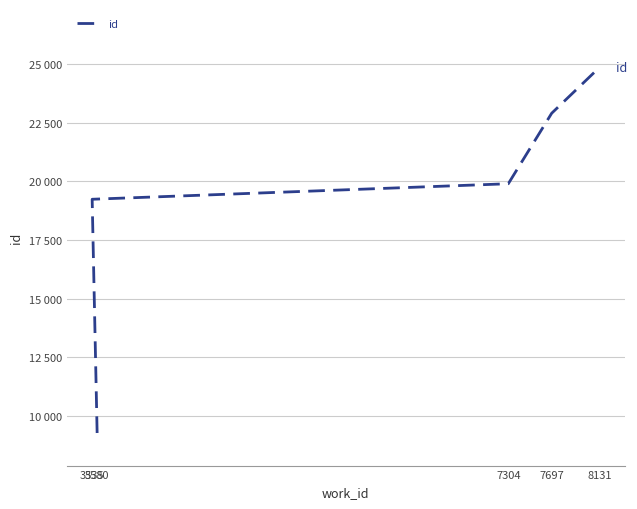

How many lines are shown in the chart?

1